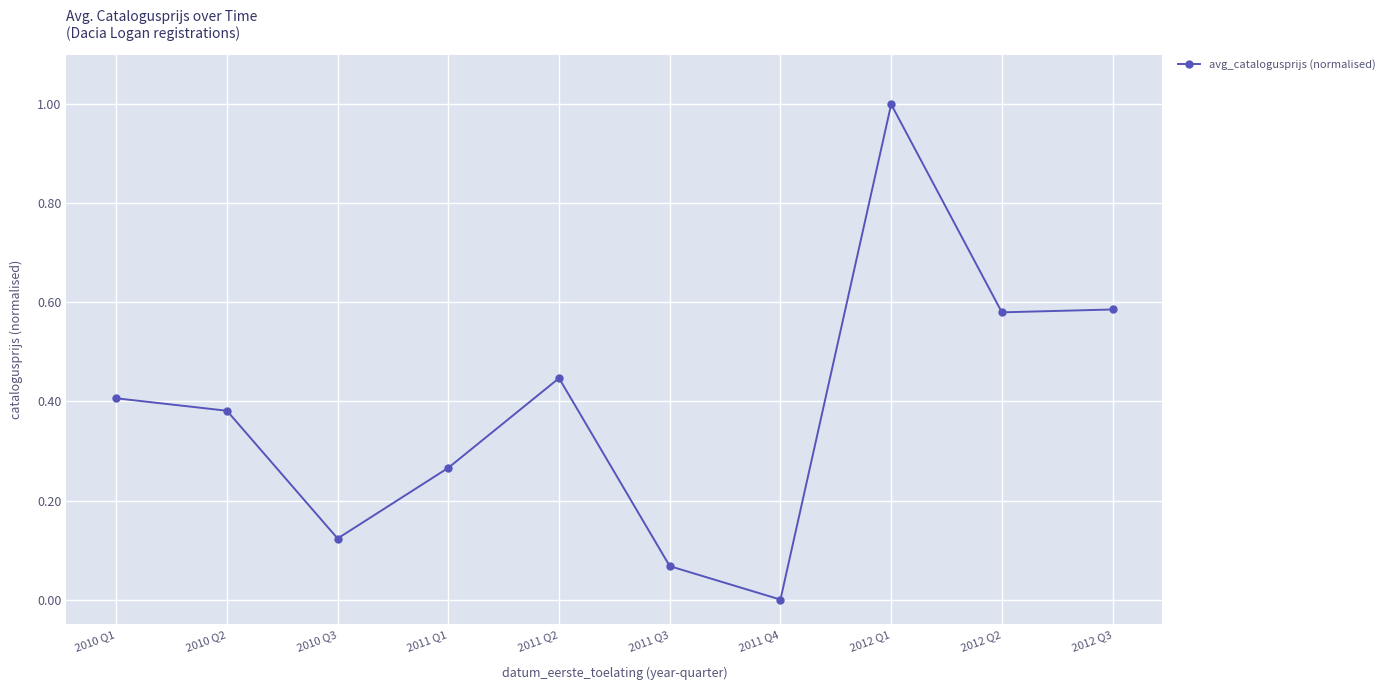

What is the change in value from 2011 Q1 to 2012 Q3?

+0.3